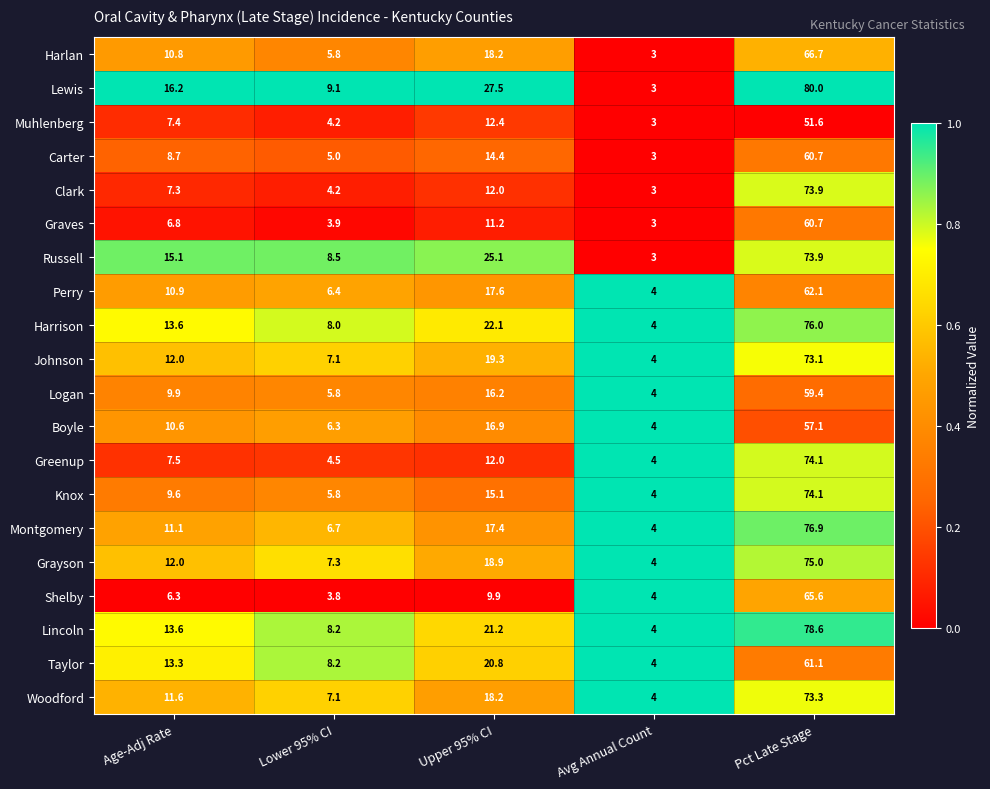

Which category has the lowest value across all series?

Avg Annual Count